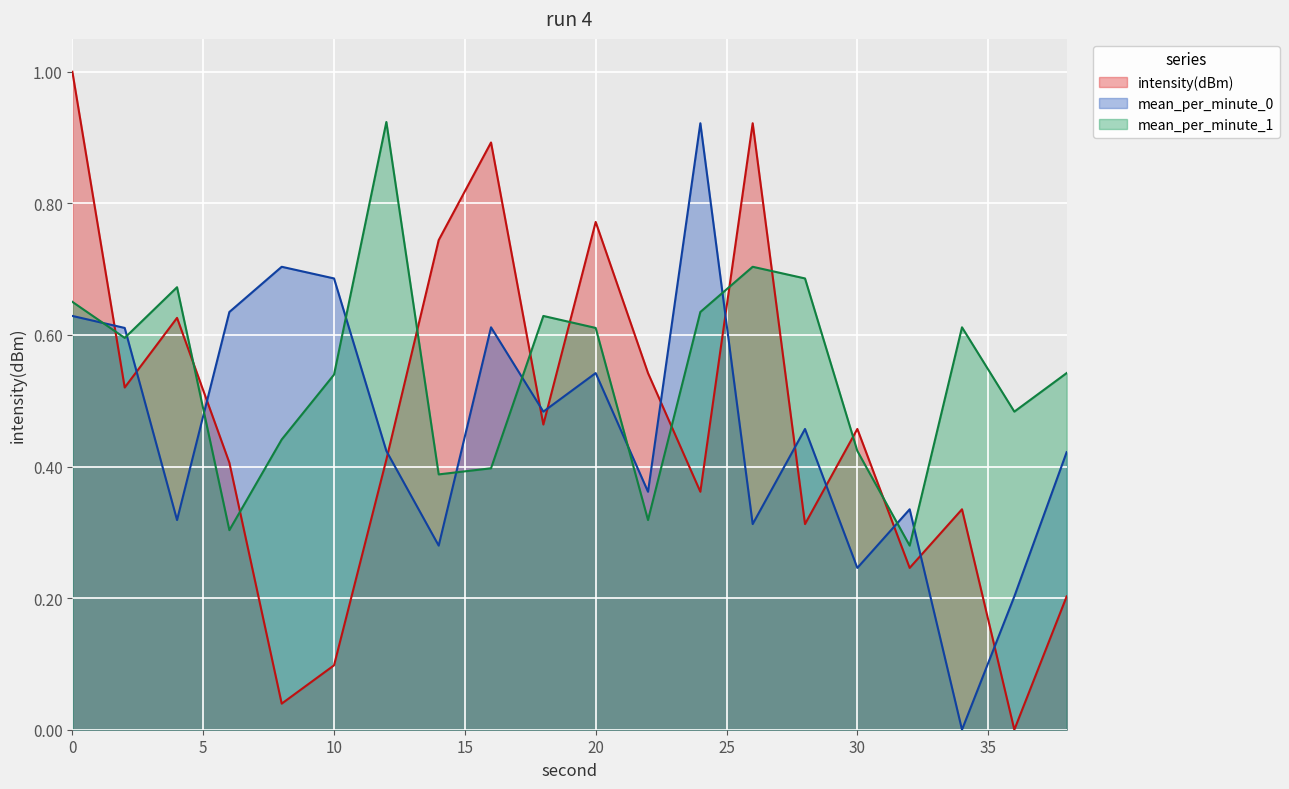

What is the value of the mean_per_minute_1 point at the 9th from the left?

0.4